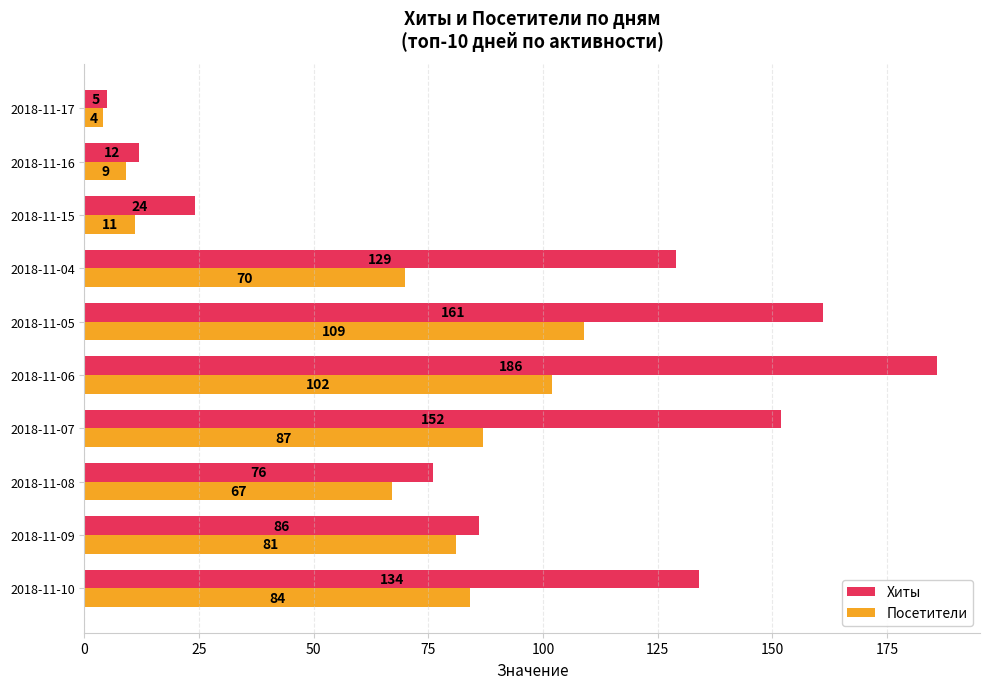

Is the value of Посетители at 2018-11-15 greater than the value of Хиты at 2018-11-06?

No